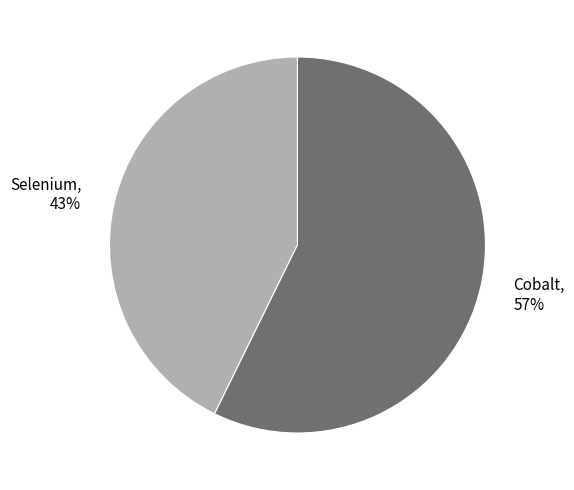

The Cobalt slice represents 64% of the pie. True or false?

False